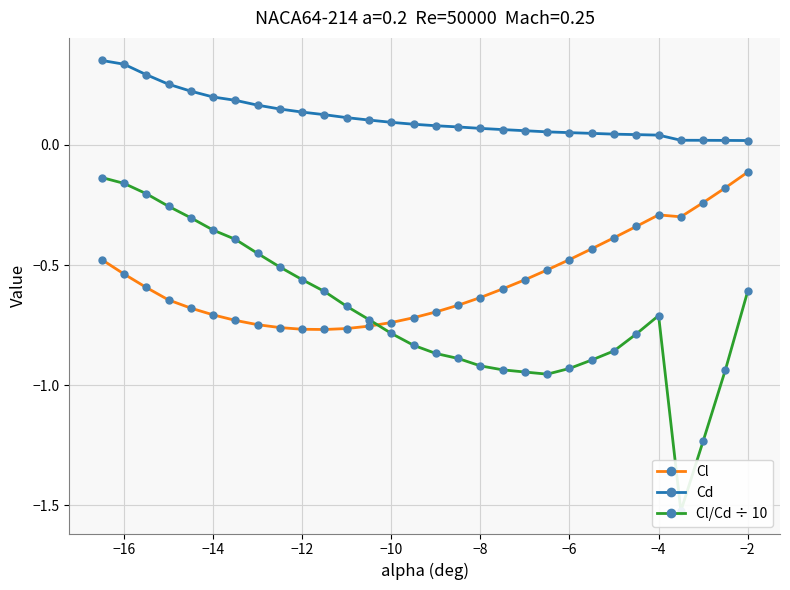

What is the value of the Cd point at the 6th from the left?

0.2